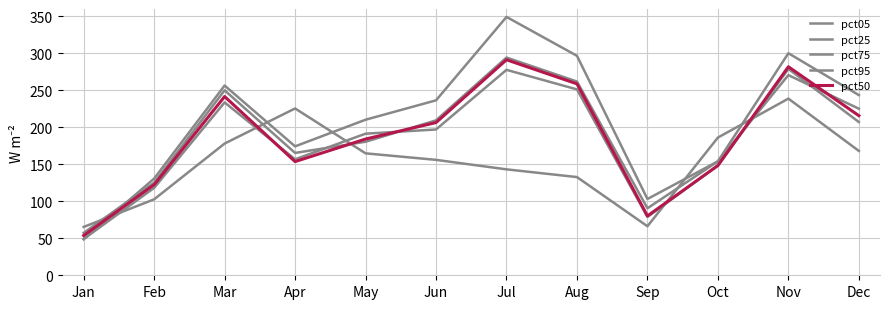

Is the value of pct25 at Aug greater than the value of pct95 at Nov?

No